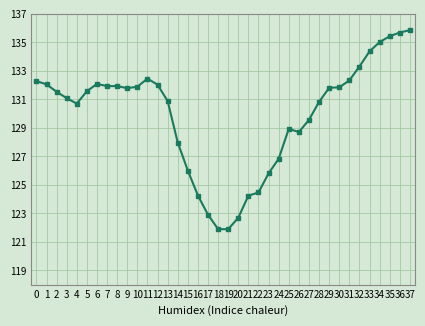

What is the value of the 35th point from the left?

135.0